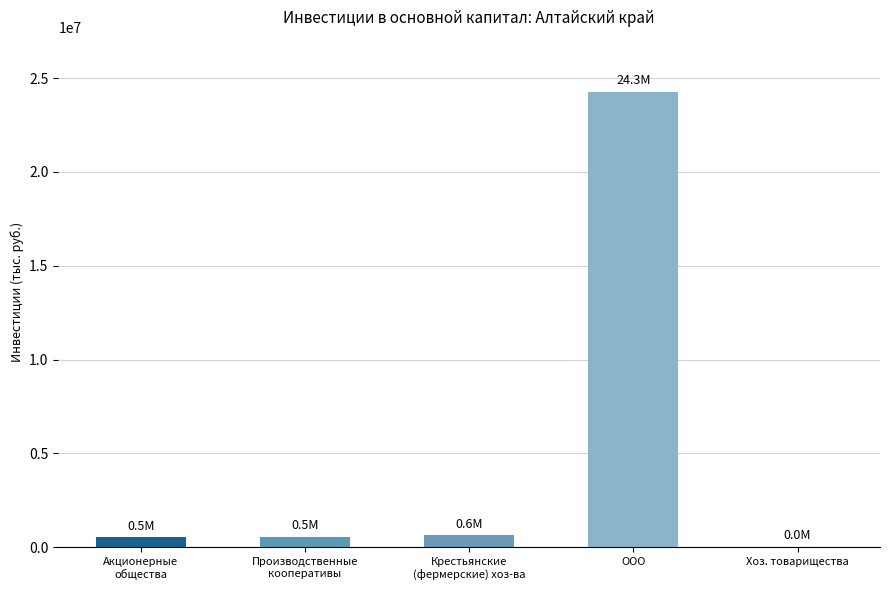

What is the difference between the values at Крестьянские
(фермерские) хоз-ва and Акционерные
общества?

113170